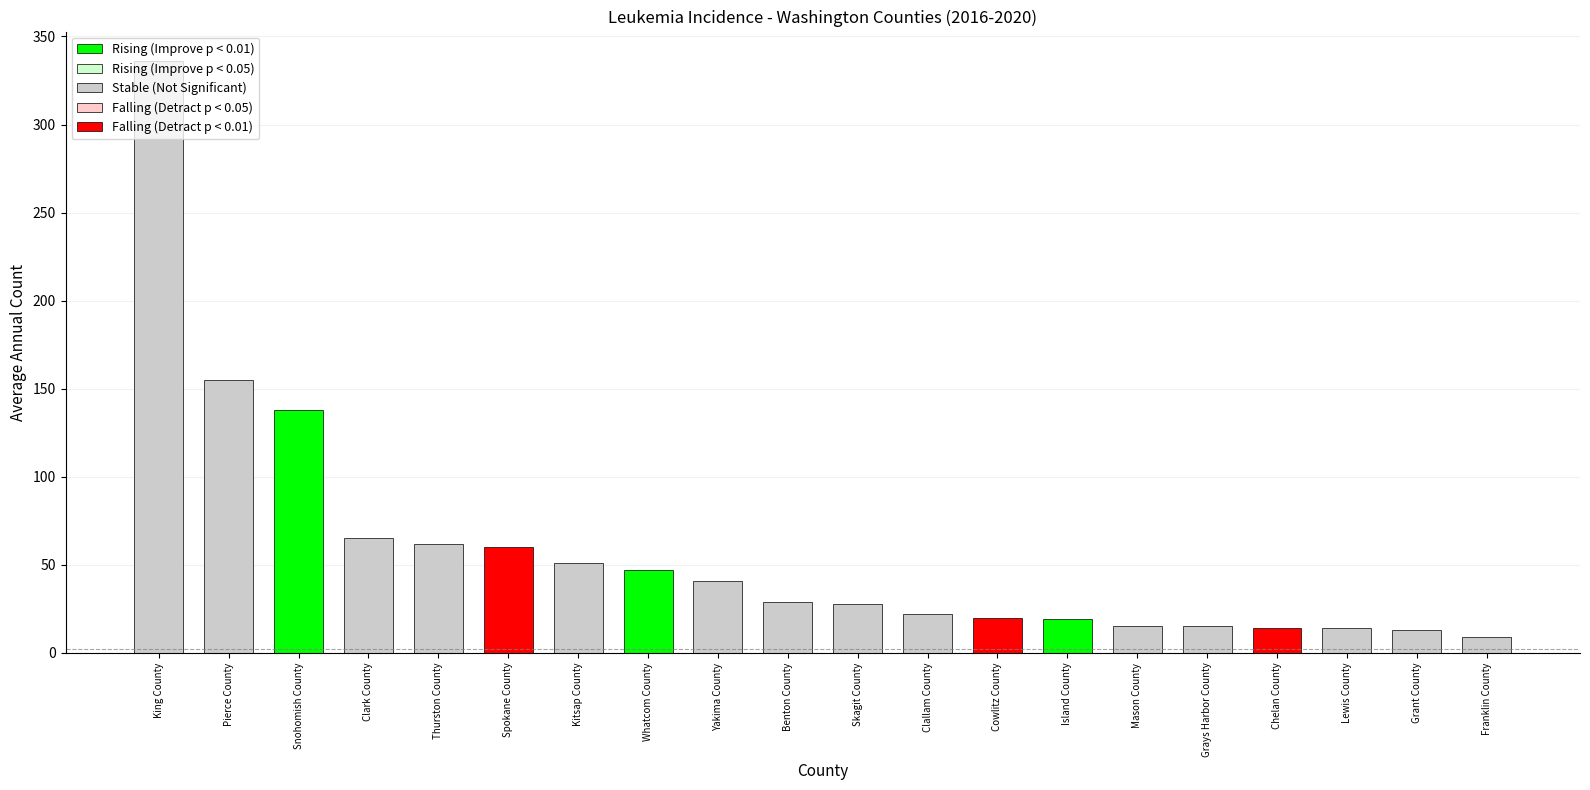

Are the bars horizontal?

No